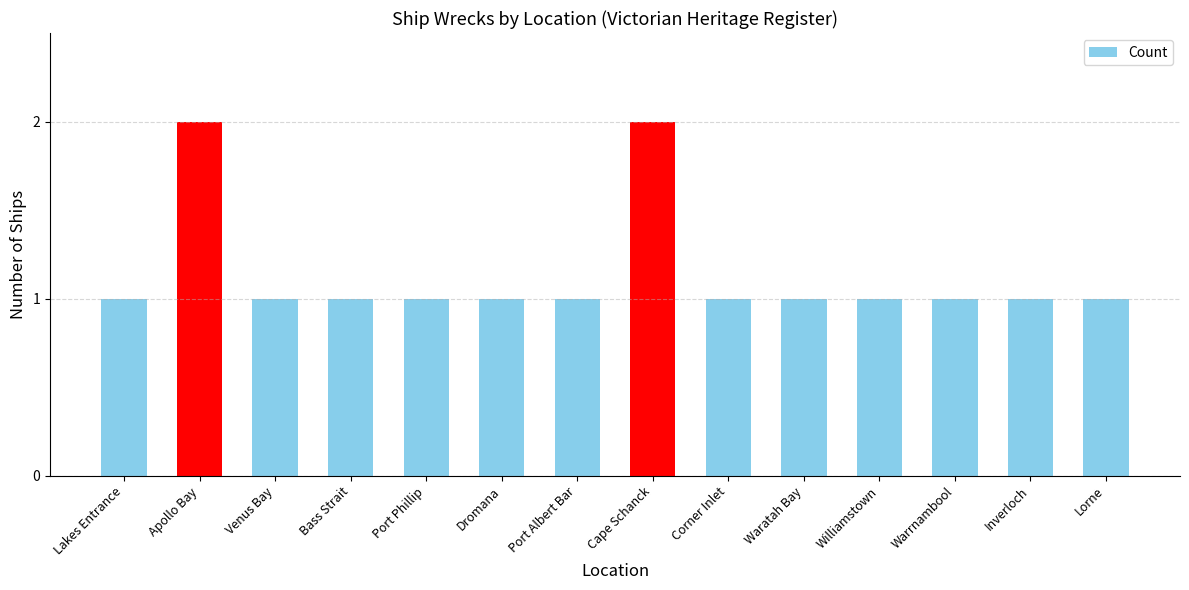

The chart shows a value of 0 at Corner Inlet. True or false?

False